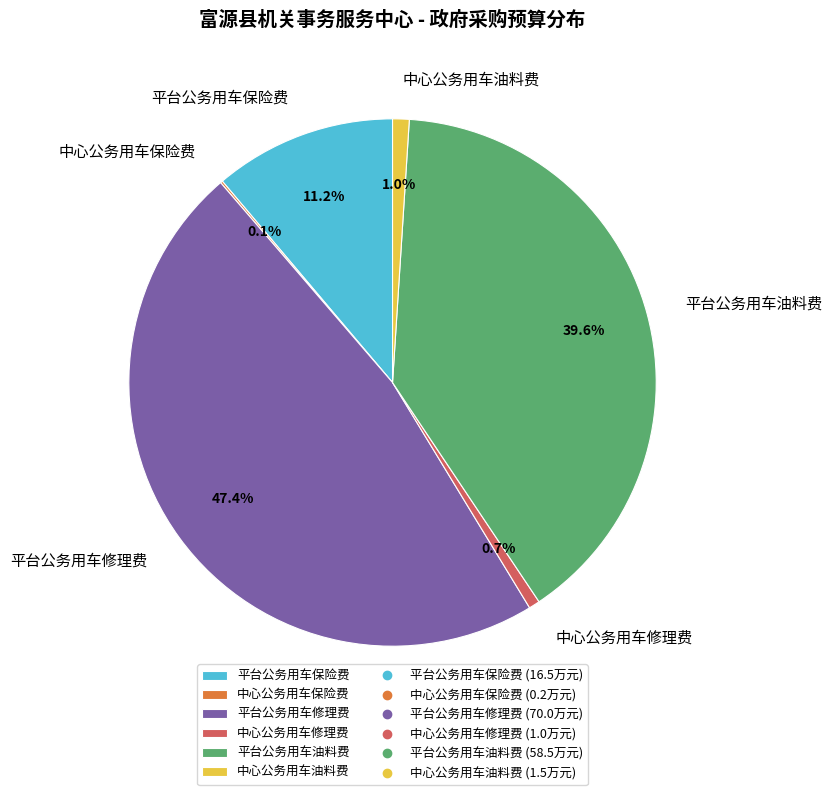

What is the largest slice in the pie chart?

平台公务用车修理费